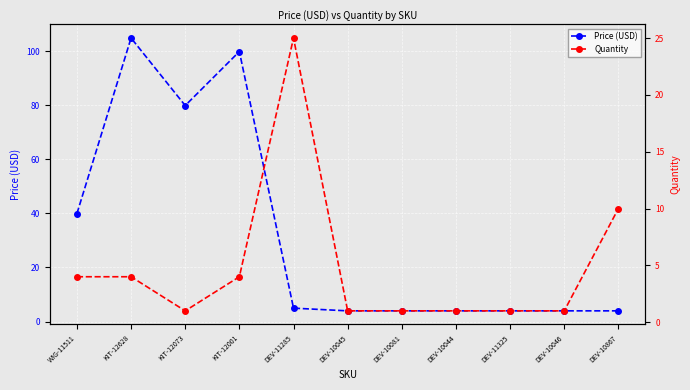

Count the Quantity values in the range 1 to 4.

9